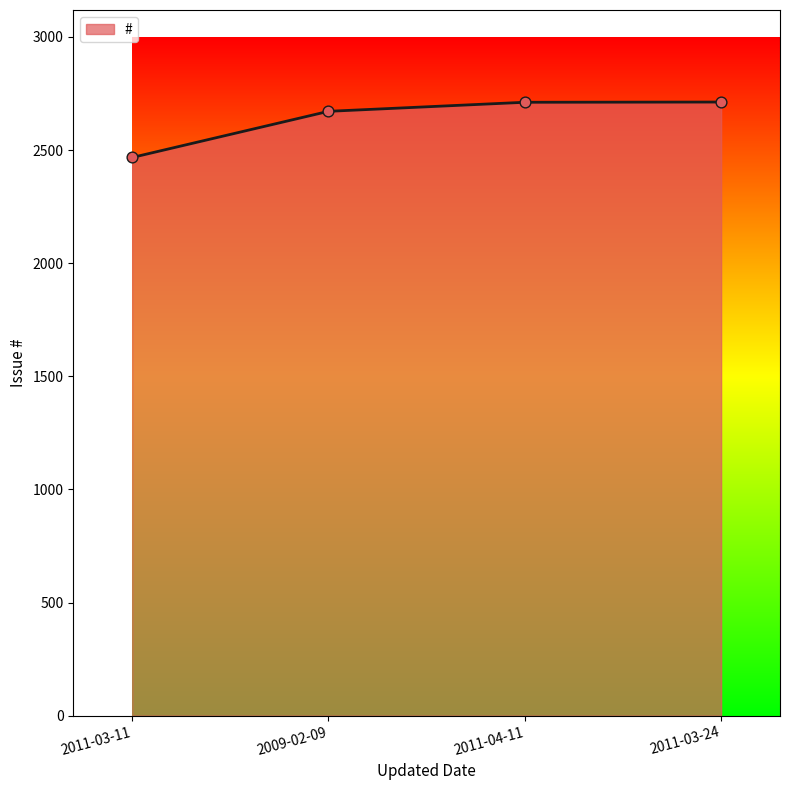

Between 2011-04-11 and 2009-02-09, which is larger?

2011-04-11